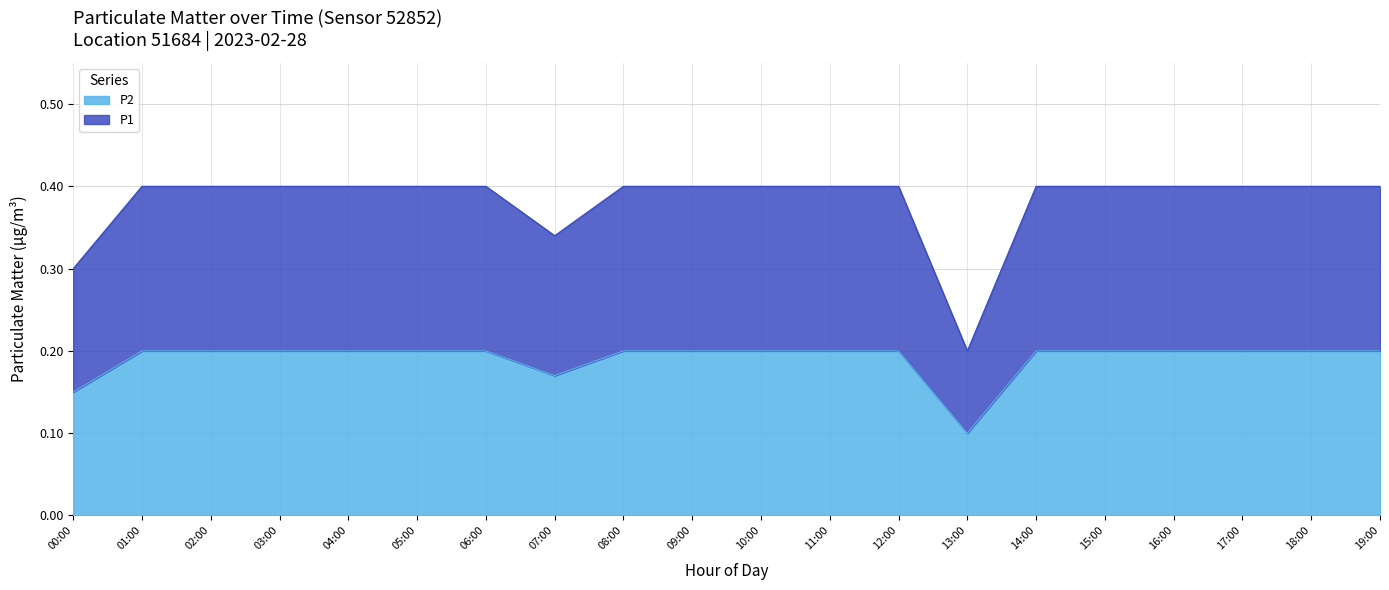

True or false: P1 and P2 intersect in this chart.

False